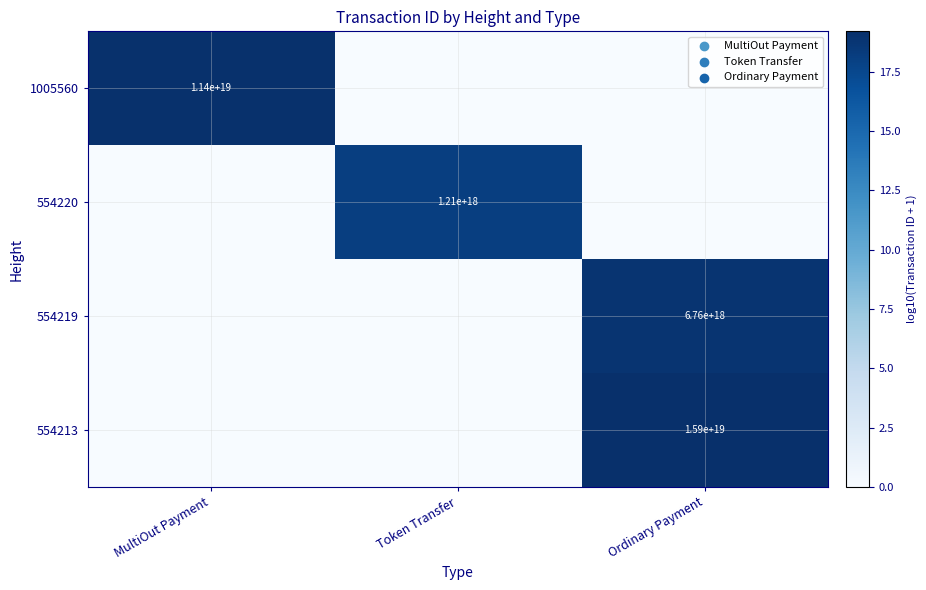

What is the total value across all series at Ordinary Payment?

38.0